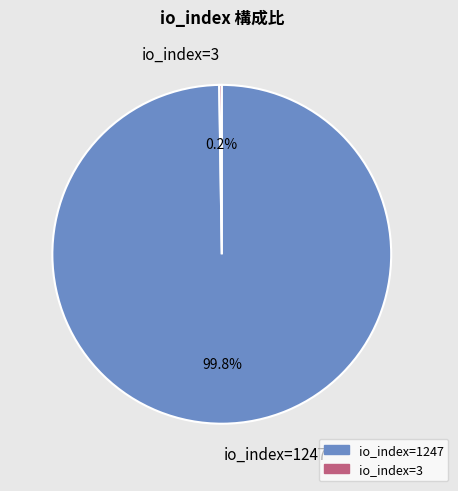

To the nearest percent, what is the average slice percentage?

50%